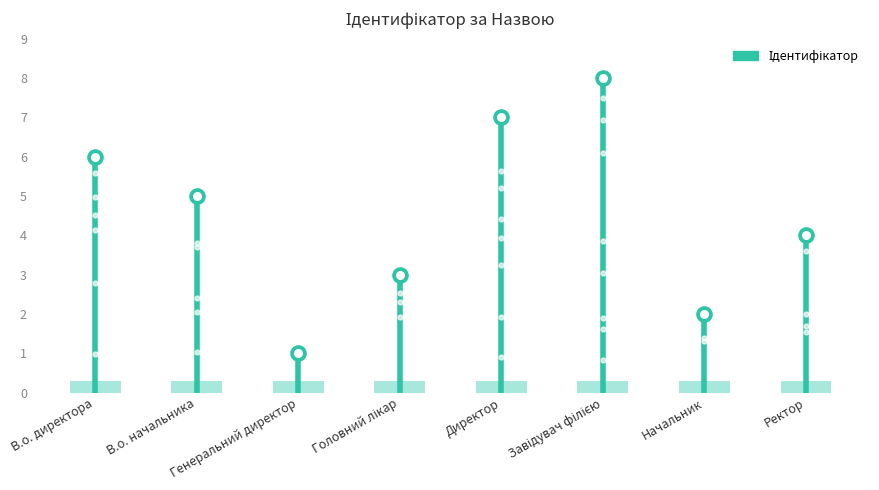

What is the change in value from В.о. начальника to Директор?

+2